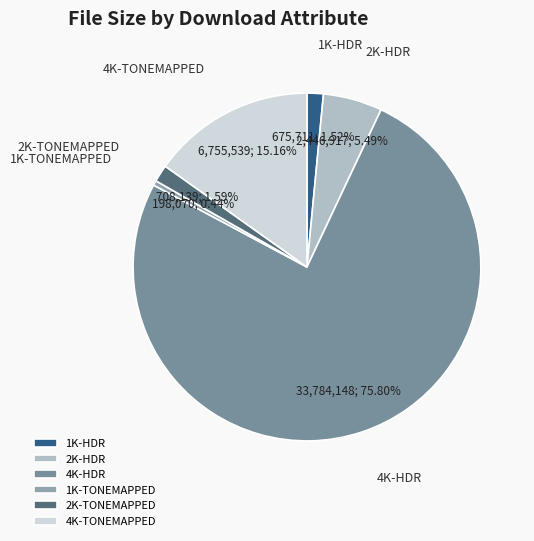

Combined, what portion of the pie is 4K-HDR and 2K-TONEMAPPED?

77.4%